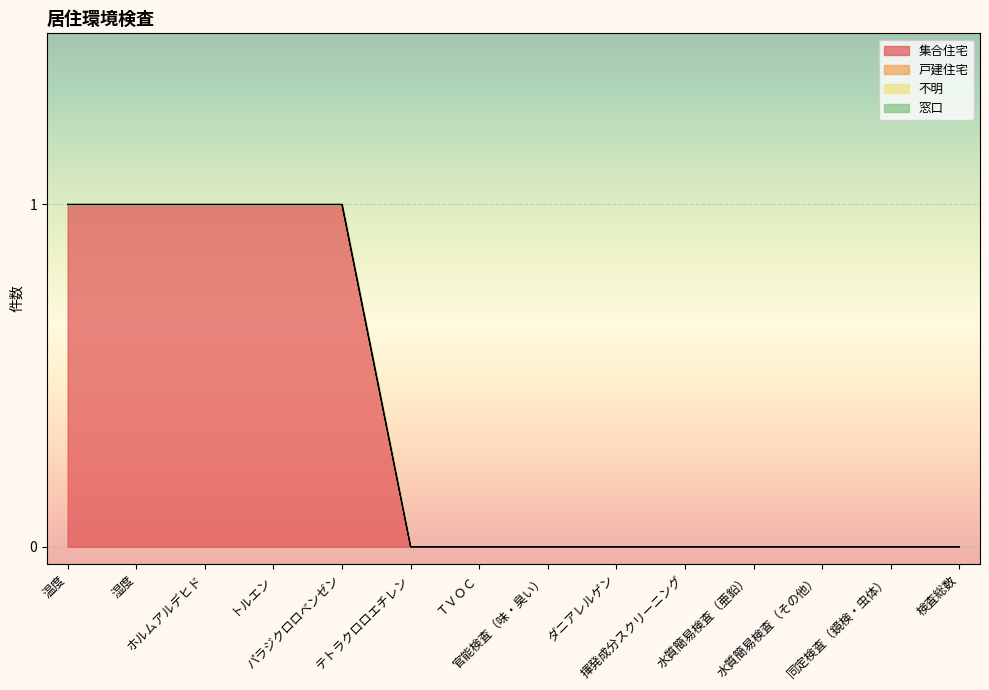

List the series in order of their peak value, lowest first.

戸建住宅, 不明, 窓口, 集合住宅